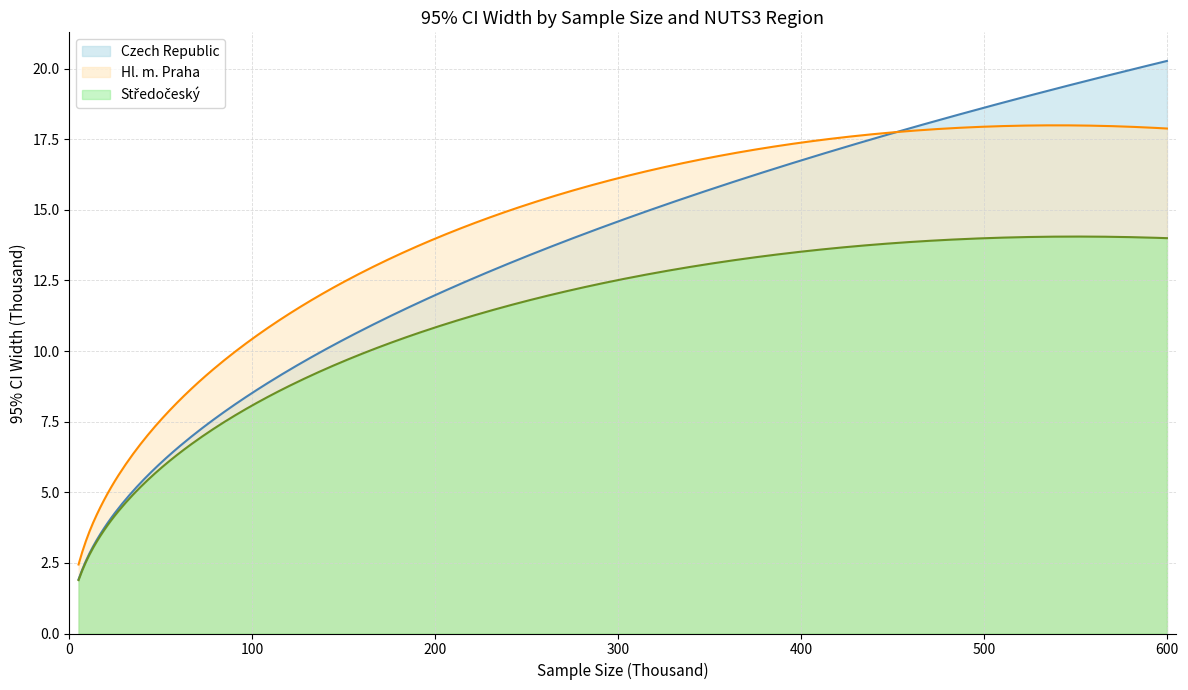

How many lines are shown in the chart?

3